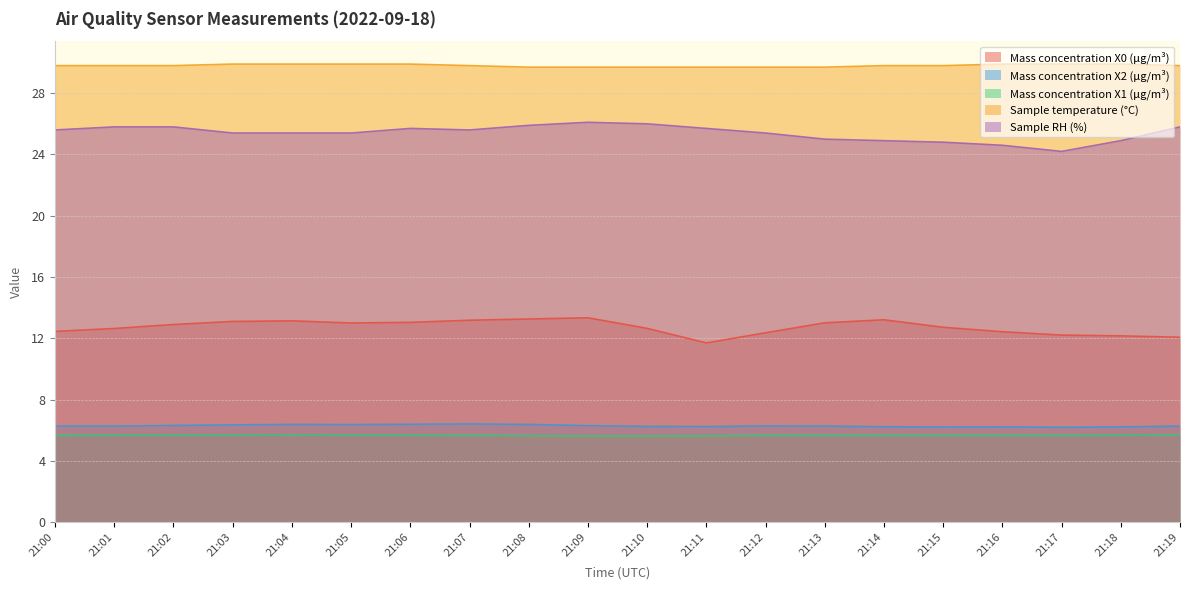

How many lines are shown in the chart?

5